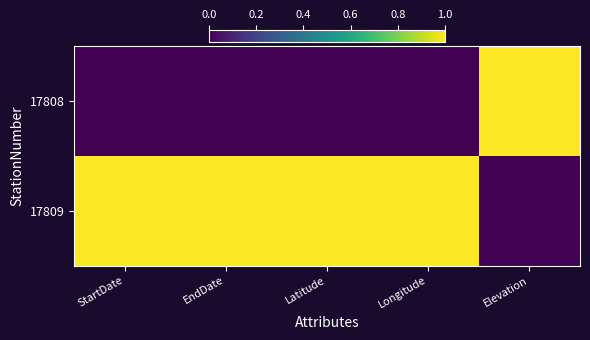

Reading left to right, list all the values displayed in this chart.

17808: StartDate=0	EndDate=0	Latitude=0	Longitude=0	Elevation=1
17809: StartDate=1	EndDate=1	Latitude=1	Longitude=1	Elevation=0